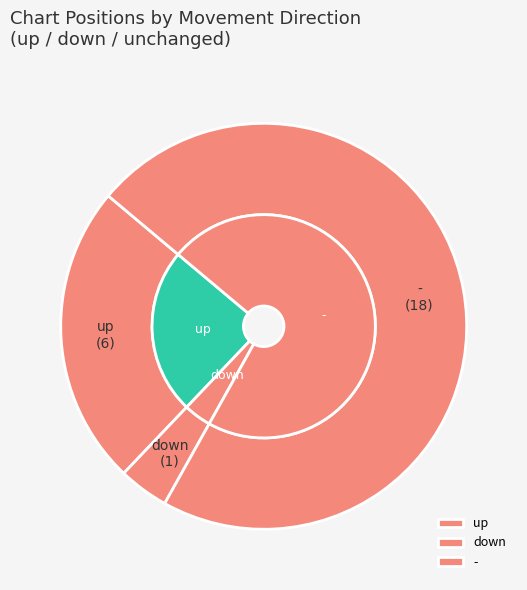

What percentage do down and - together represent?

76.0%